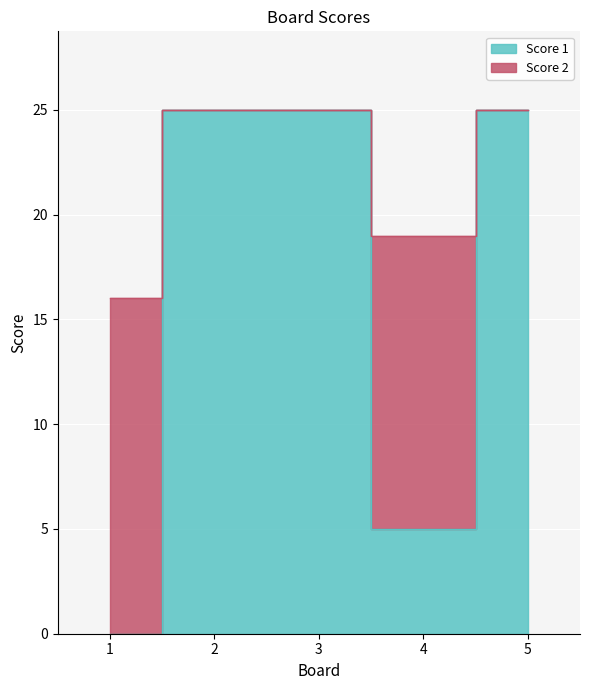

True or false: Score 2 and Score 1 cross at least once.

False